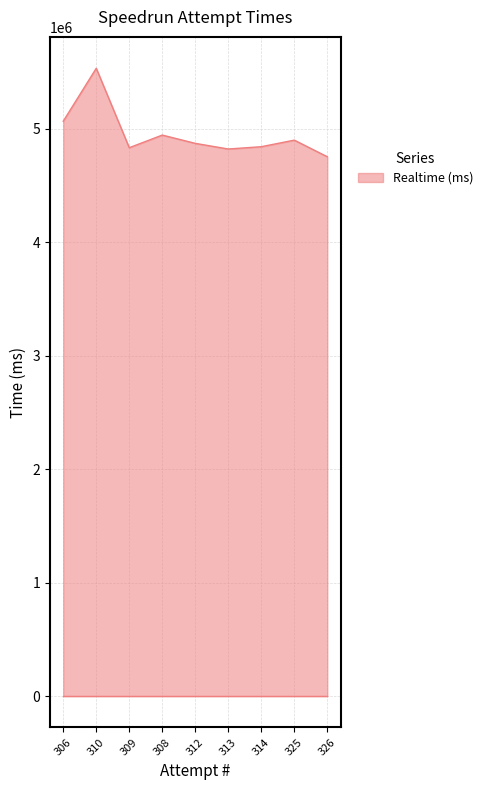

What is the difference between the second highest and minimum values?

313063